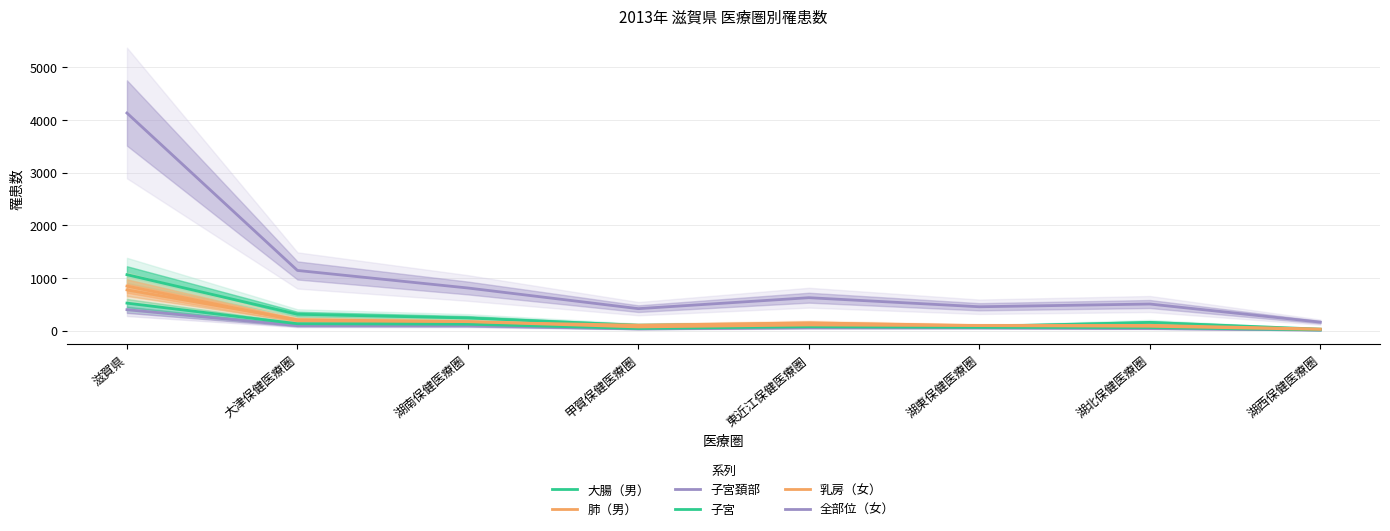

Between 湖西保健医療圏 and 甲賀保健医療圏, which is larger?

甲賀保健医療圏